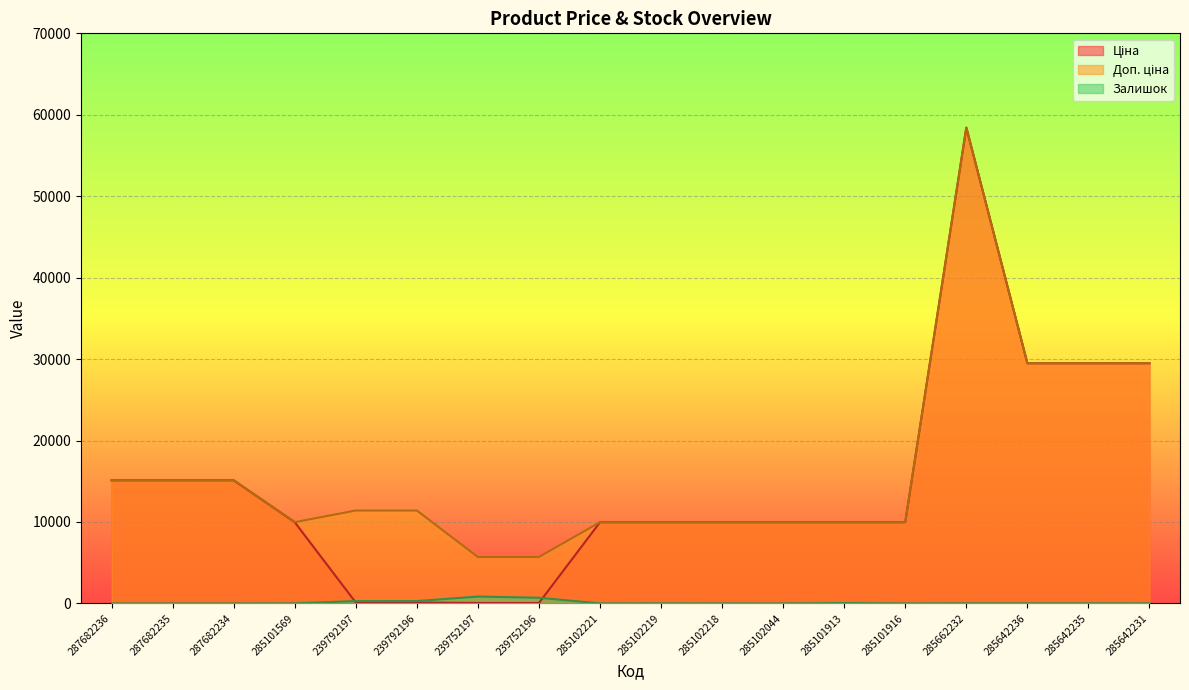

Is it true that Ціна equals 9975.0 at 285101913?

True